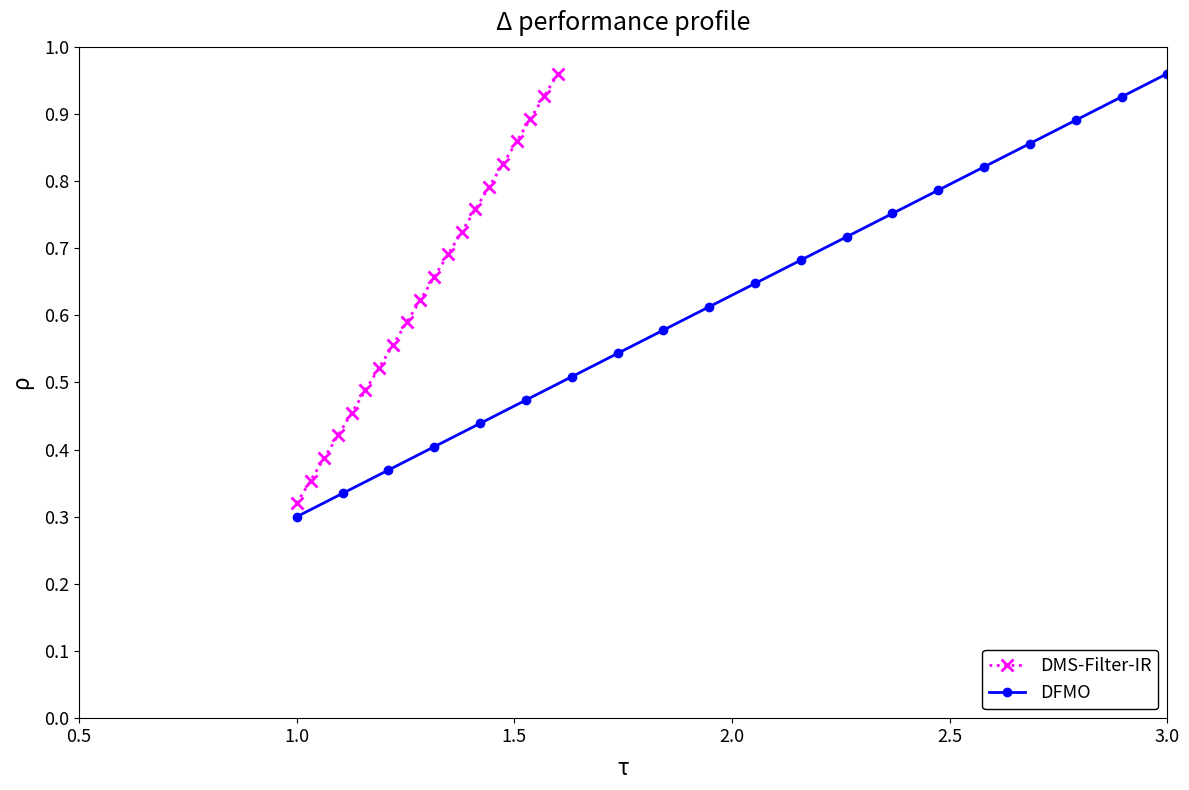

What is the difference between the second highest and second lowest values in the DMS-Filter-IR series?

0.6